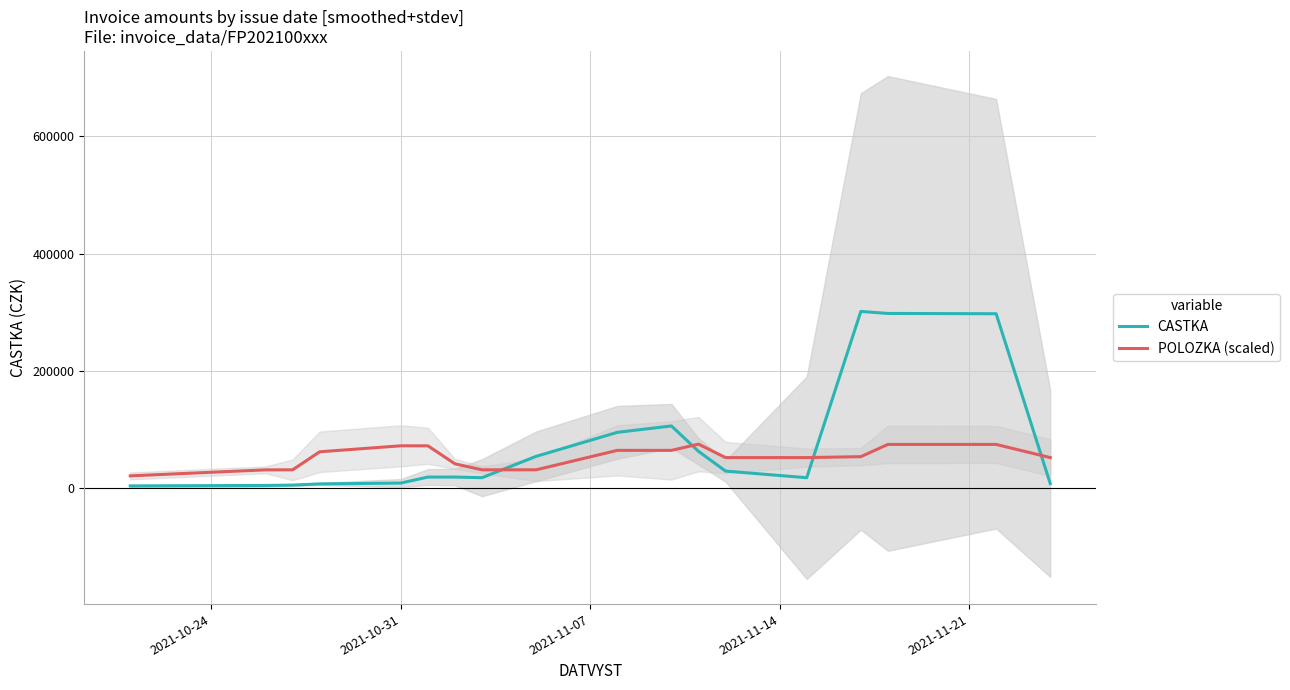

What is the difference between the maximum and minimum values in the POLOZKA (scaled) series?

54169.7